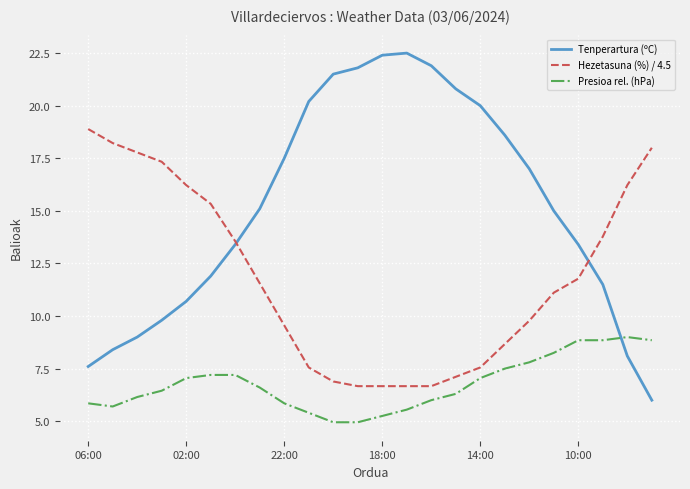

True or false: Presioa rel. (hPa) and Tenperartura (ºC) cross at least once.

True